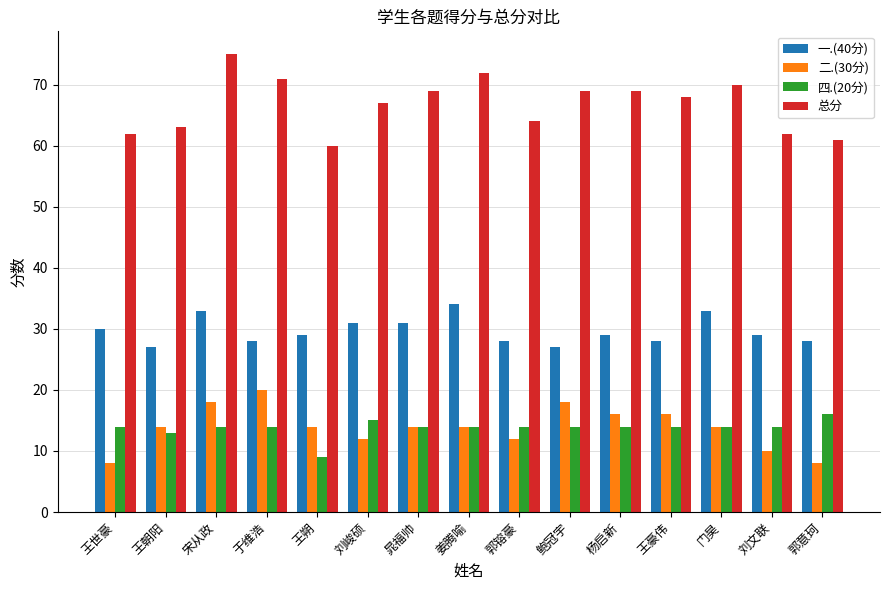

Which series has the largest total across all categories?

总分